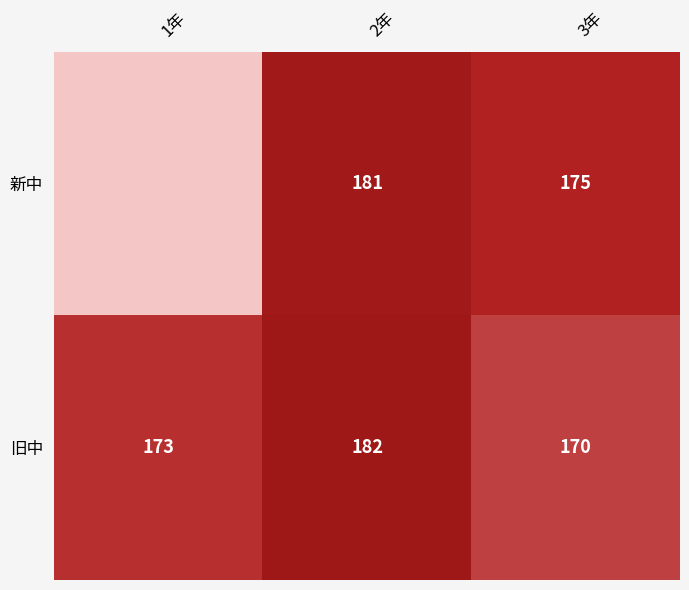

At which category is the sum across all series the highest?

2年